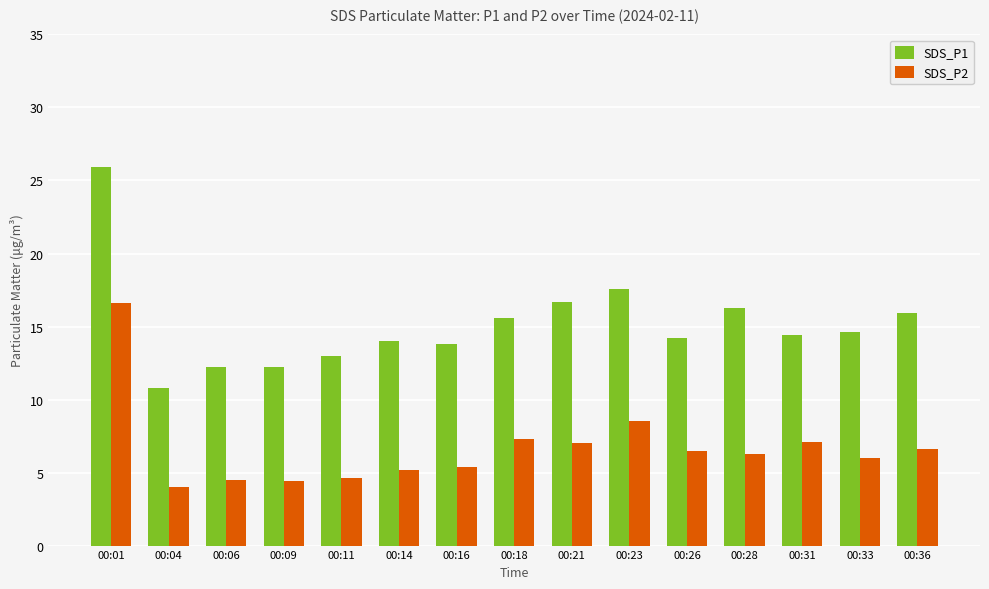

The SDS_P1 series shows 14.2 at 00:01. True or false?

False